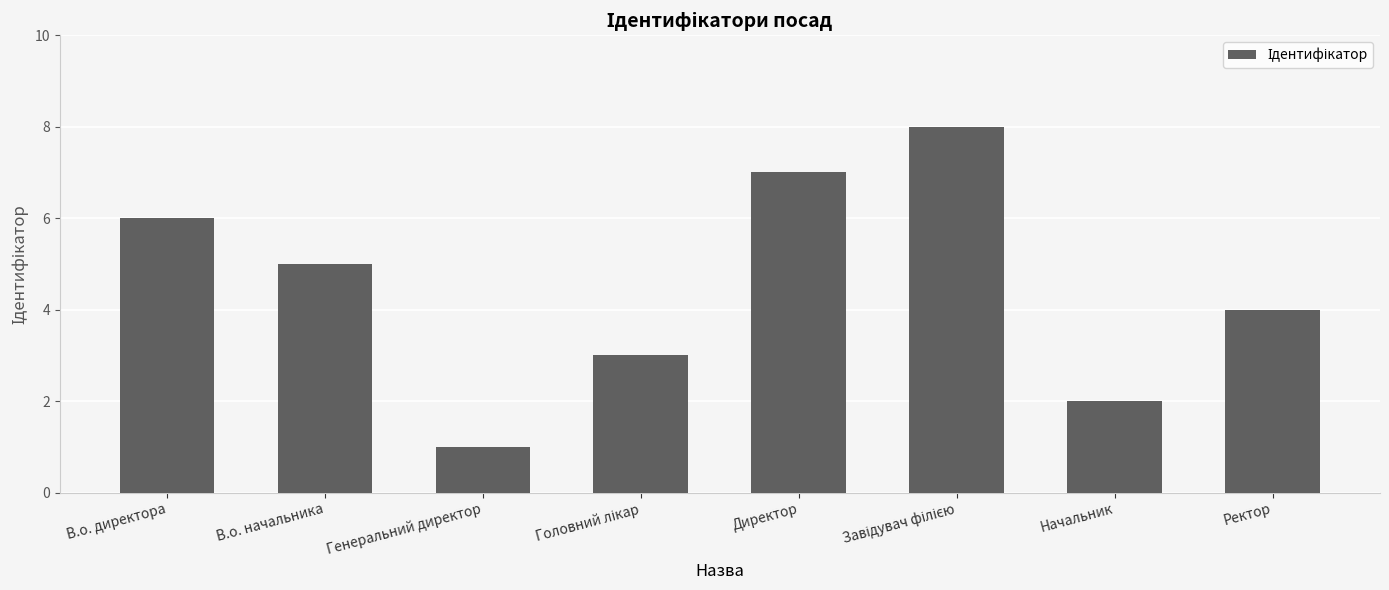

How many values are below 5?

4